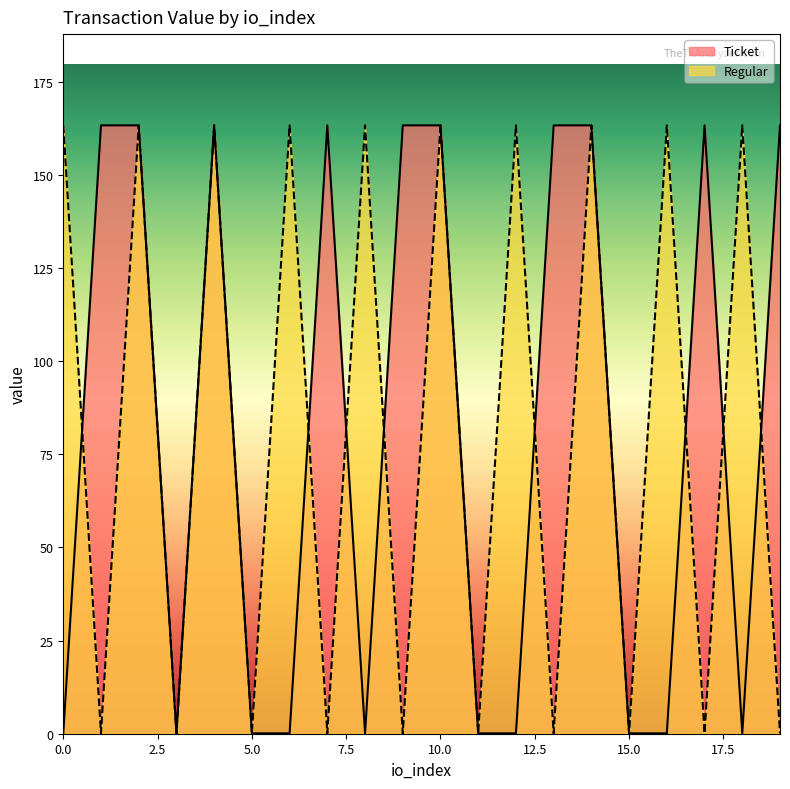

How many distinct data groups are displayed?

2